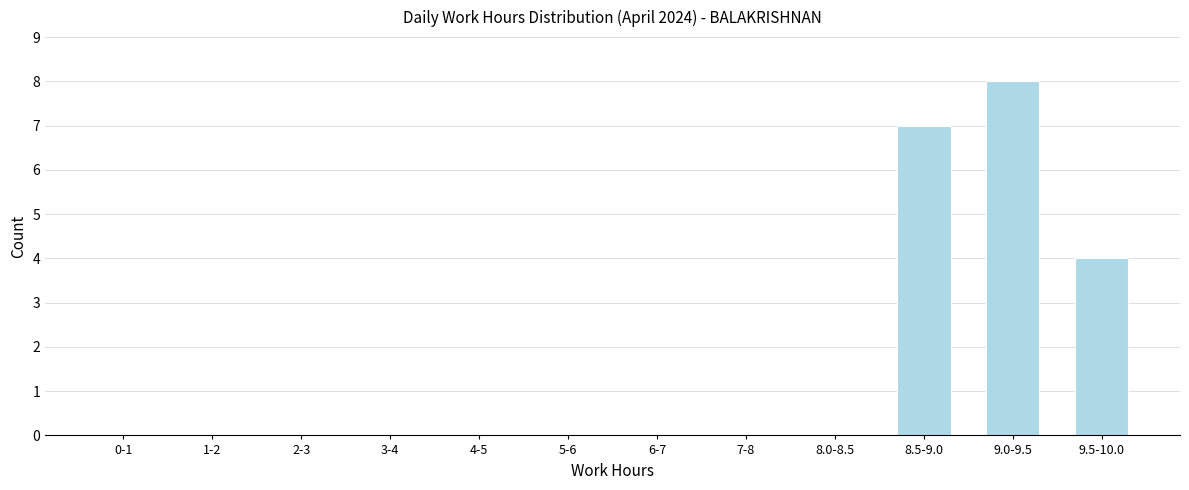

Reading left to right, transcribe all the data shown in this chart.

0-1=0	1-2=0	2-3=0	3-4=0	4-5=0	5-6=0	6-7=0	7-8=0	8.0-8.5=0	8.5-9.0=7	9.0-9.5=8	9.5-10.0=4